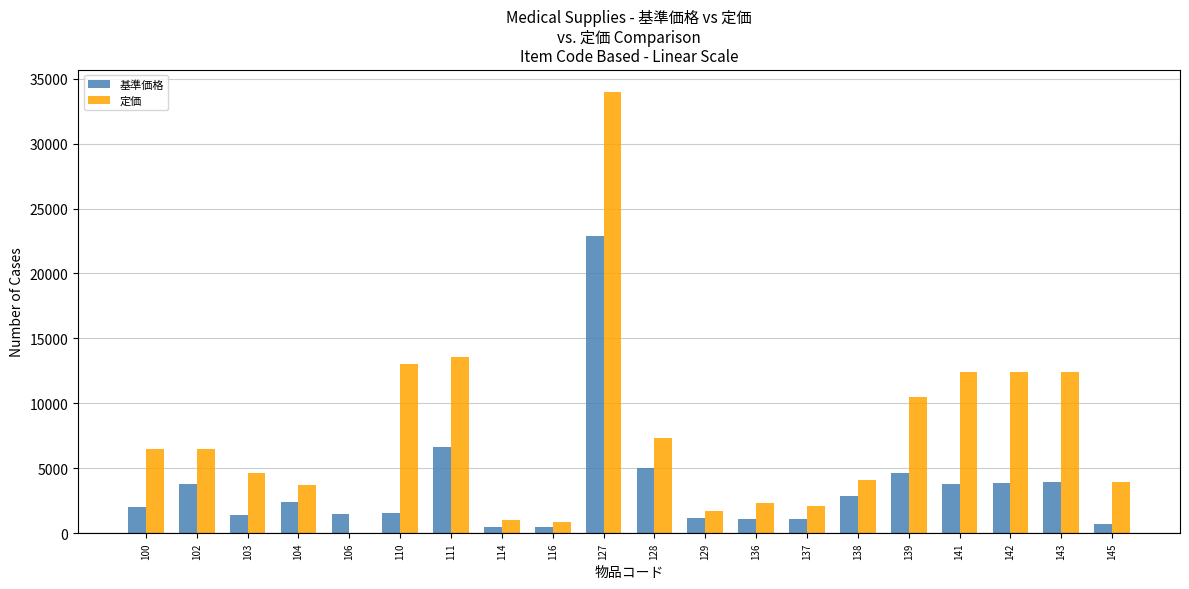

The value of 定価 at 136 is 2352. True or false?

True